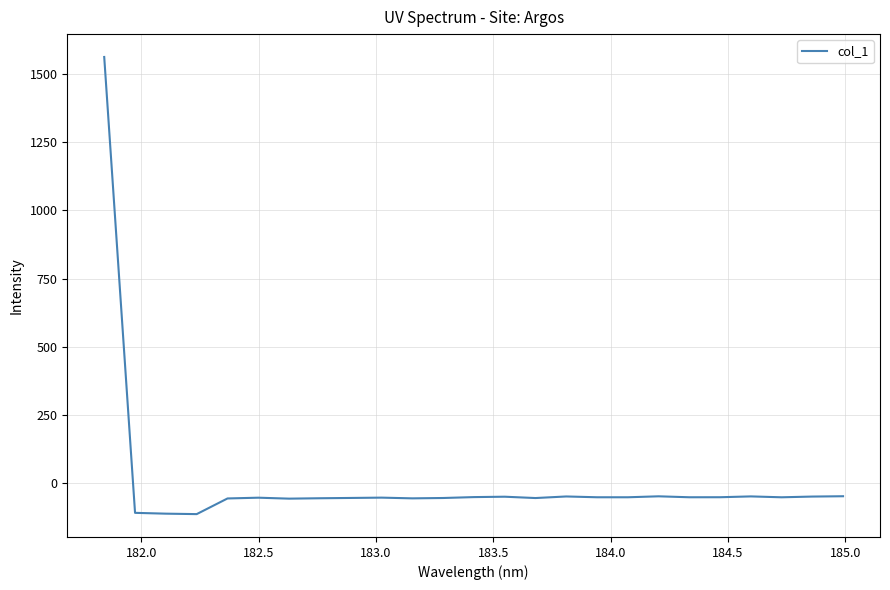

What is the difference between the maximum and minimum values?

1677.7